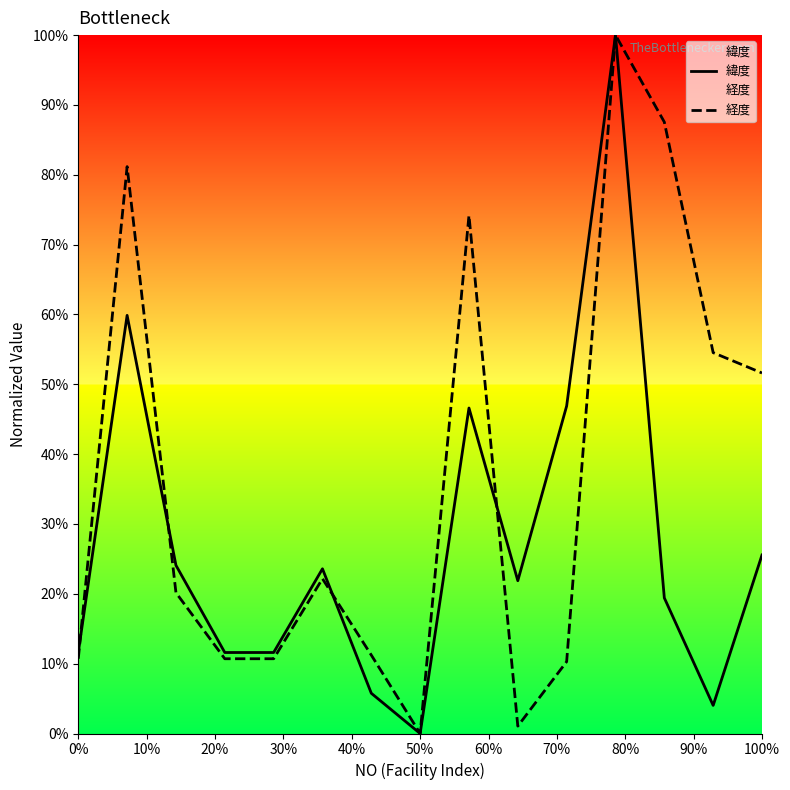

What is the greatest value displayed?

100.0